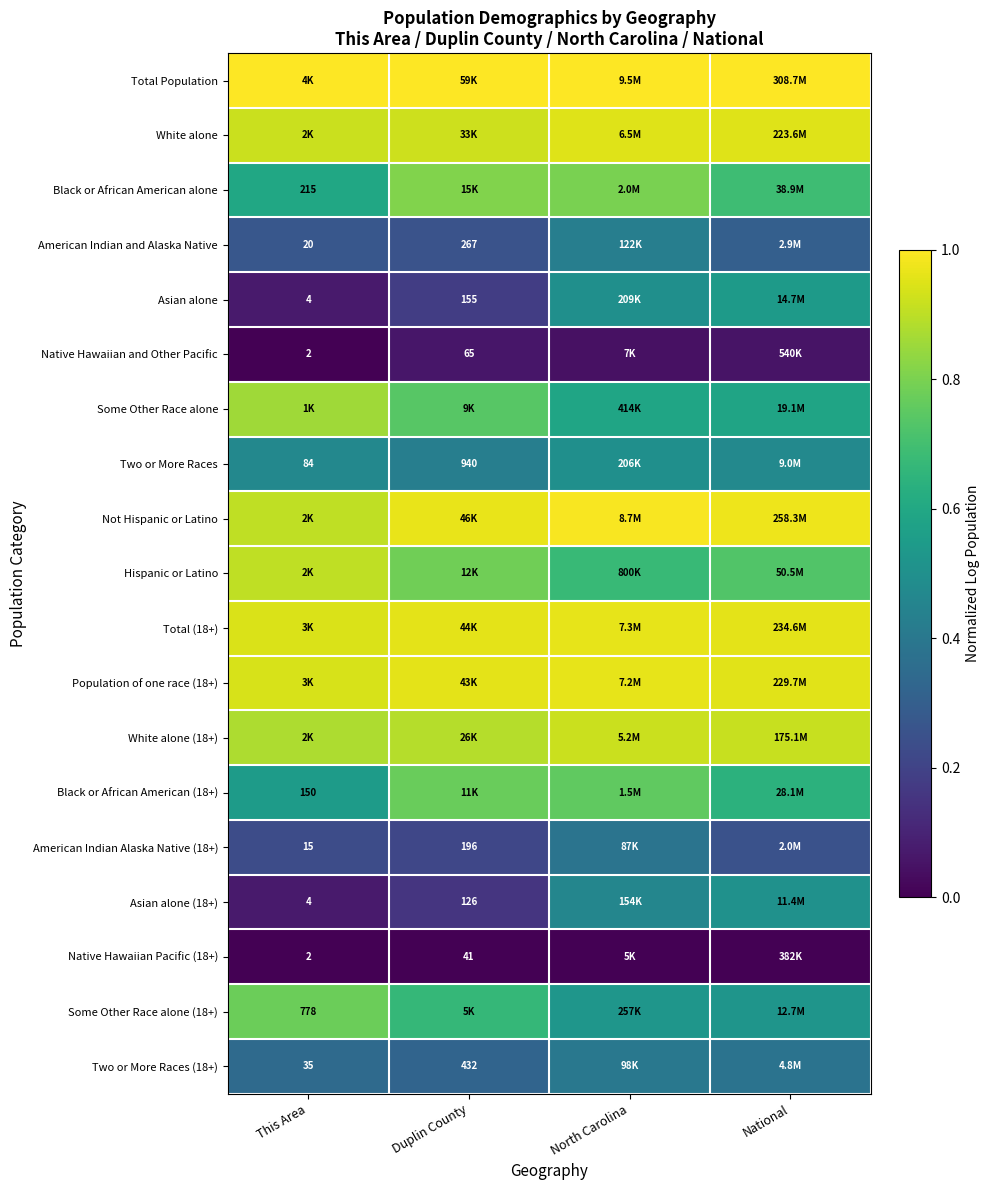

List the series in order of their peak value, highest first.

Total Population, Not Hispanic or Latino, Total (18+), Population of one race (18+), White alone, White alone (18+), Hispanic or Latino, Some Other Race alone, Black or African American alone, Some Other Race alone (18+), Black or African American (18+), Asian alone, Asian alone (18+), Two or More Races, American Indian and Alaska Native, Two or More Races (18+), American Indian Alaska Native (18+), Native Hawaiian and Other Pacific, Native Hawaiian Pacific (18+)